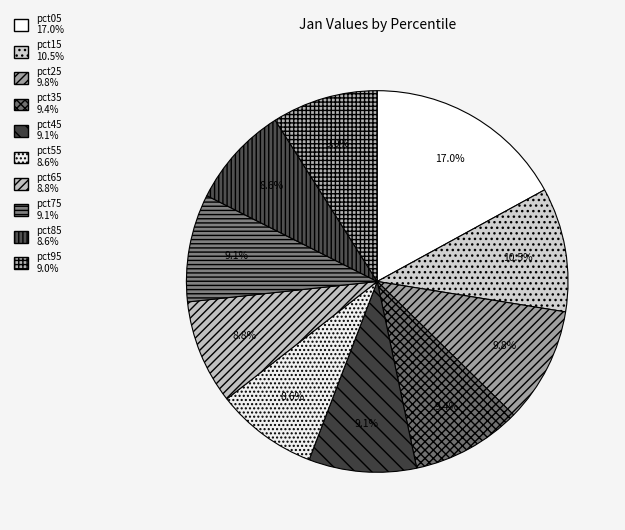

Do pct85 and pct35 together represent more than half of the pie?

No